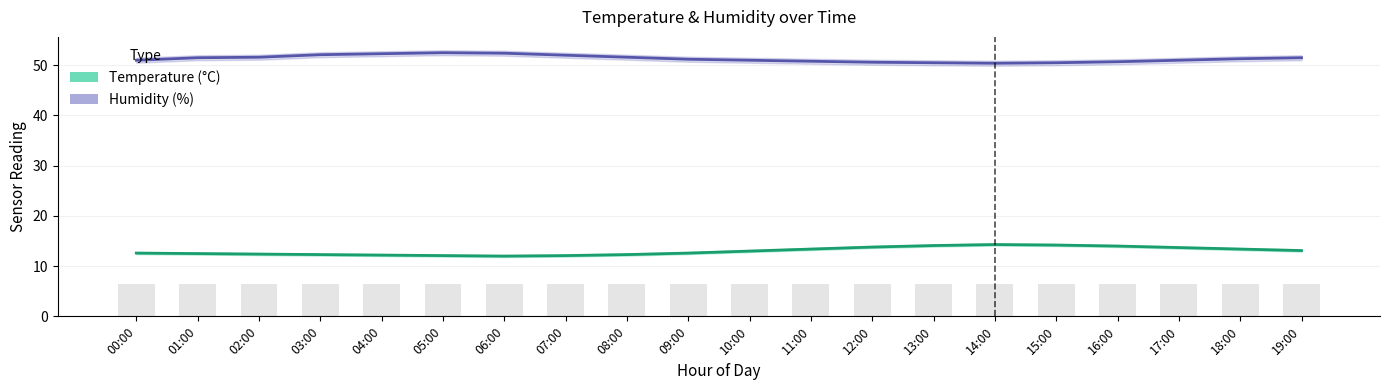

The Temperature (°C) series shows 12.6 at 09:00. True or false?

True